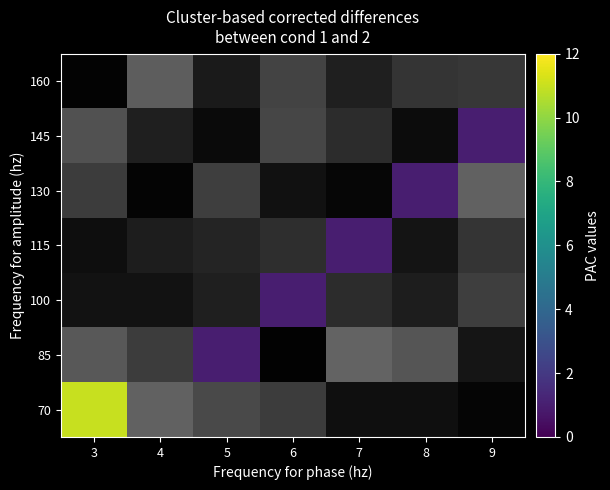

Is it true that 100 equals 1 at 4?

False